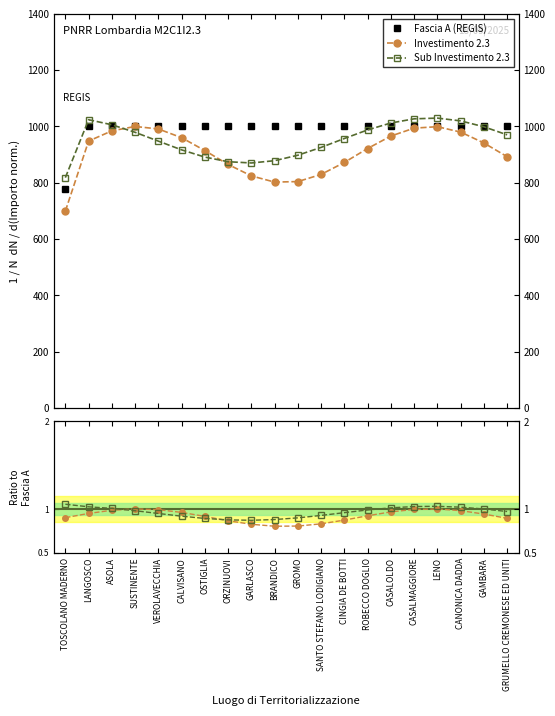

Does the chart display data point markers on the line(s)?

Yes